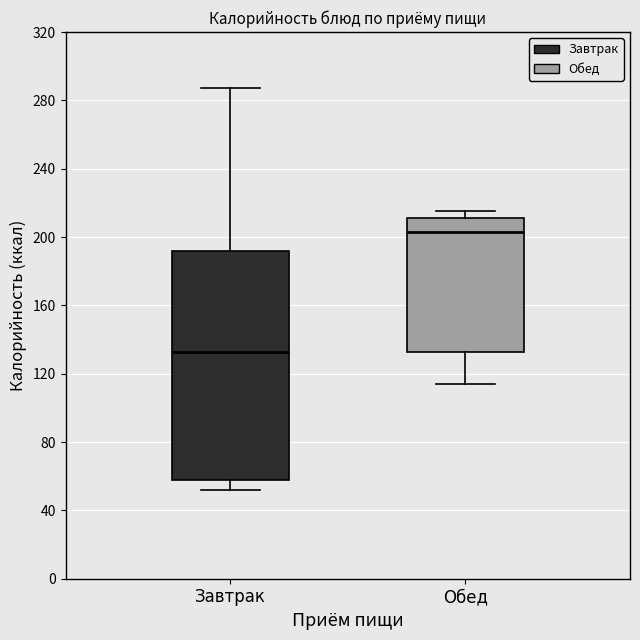

Reading left to right, read every box against the y-axis: the position of its median line, the range the box covers, and the ends of its whiskers. The values are not printed on the chart, so give them approximately, as read against the axis.

Завтрак: median 135, box 60 to 190, whiskers 50 to 285
Обед: median 205, box 135 to 210, whiskers 115 to 215